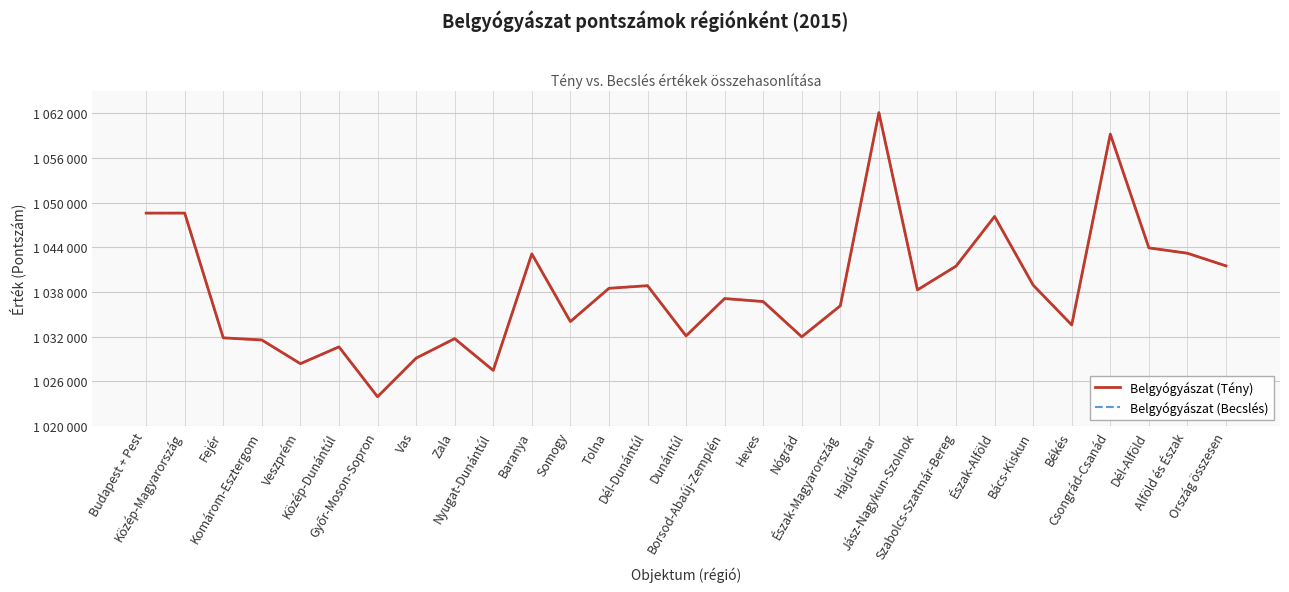

The value of Belgyógyászat (Tény) at Jász-Nagykun-Szolnok is 1463225.6. True or false?

False